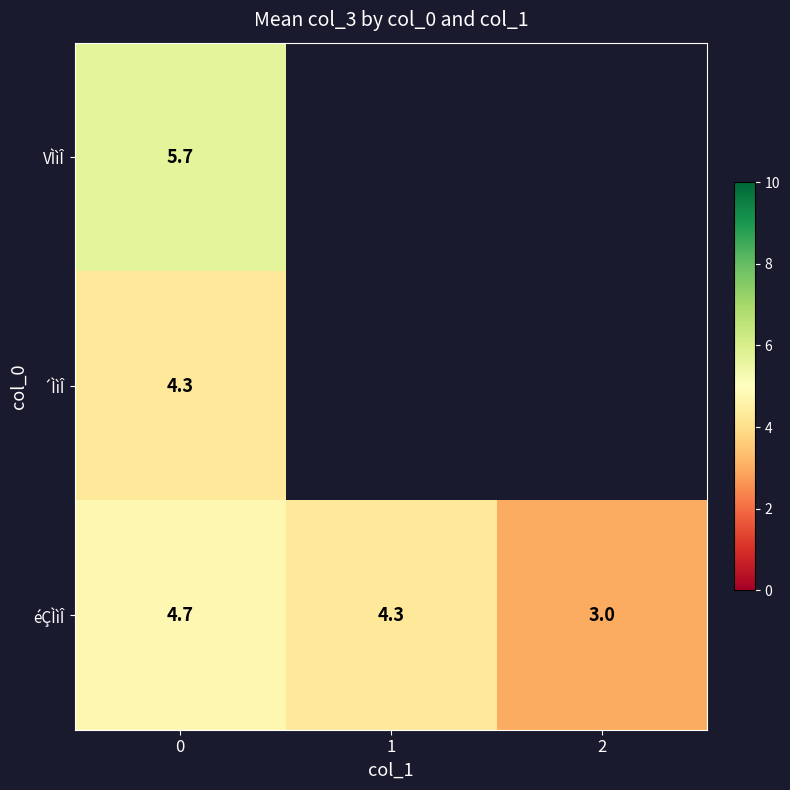

What is the maximum value shown in the chart?

5.7